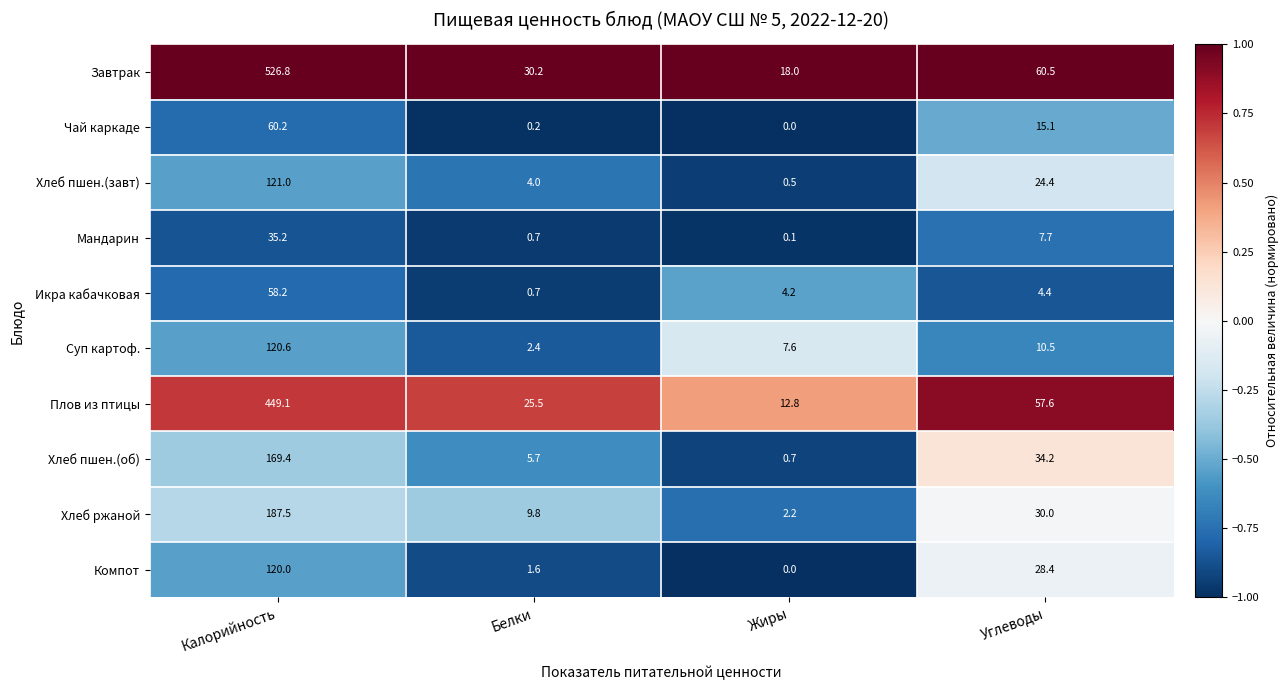

What is the maximum value shown in the chart?

526.8